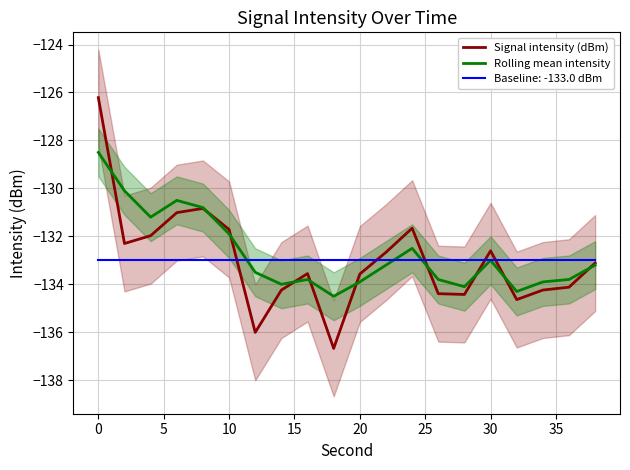

Reading left to right, list all the values displayed in this chart.

Signal intensity (dBm): -126.2	-132.3	-132.0	-131.0	-130.8	-131.7	-136.0	-134.2	-133.6	-136.7	-133.6	-132.7	-131.7	-134.4	-134.4	-132.6	-134.6	-134.2	-134.1	-133.1
Rolling mean intensity: -128.5	-130.1	-131.2	-130.5	-130.8	-131.9	-133.5	-134.0	-133.8	-134.5	-133.9	-133.2	-132.5	-133.8	-134.1	-133.0	-134.3	-133.9	-133.8	-133.2